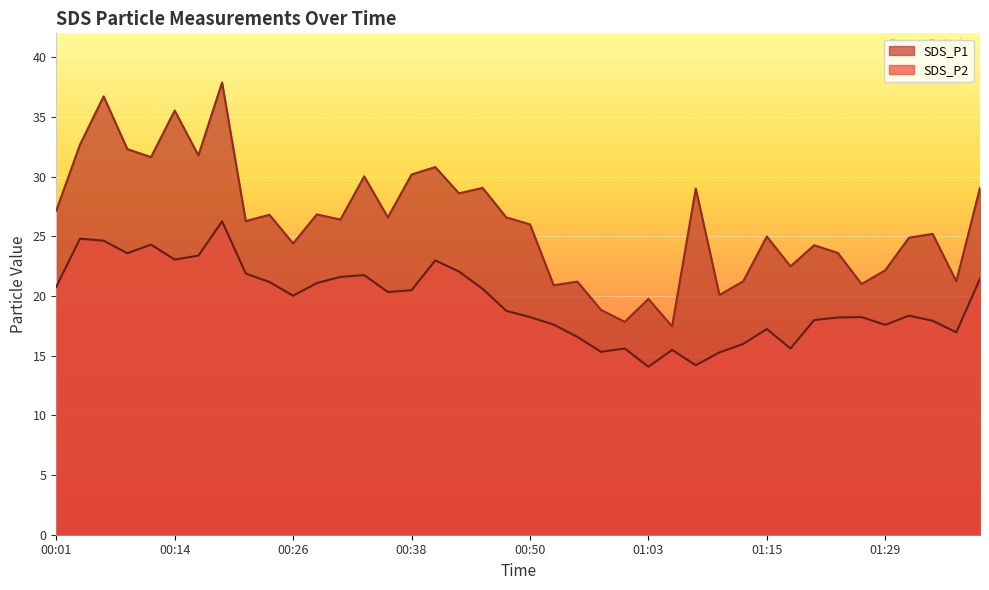

Which series has the widest spread of values?

SDS_P1